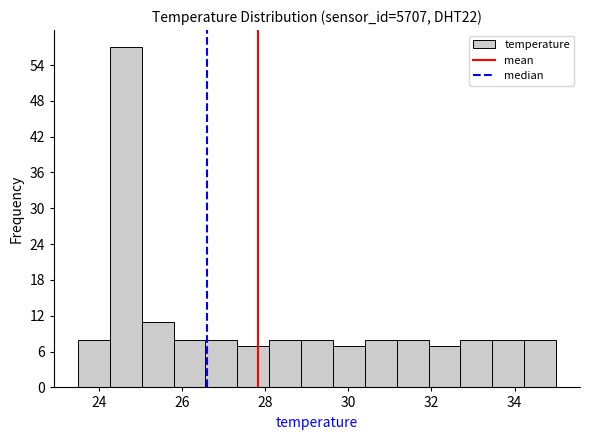

Around what value on the x-axis is the tallest bar? Give the approximate position of its centre, as read against the axis.

24.6